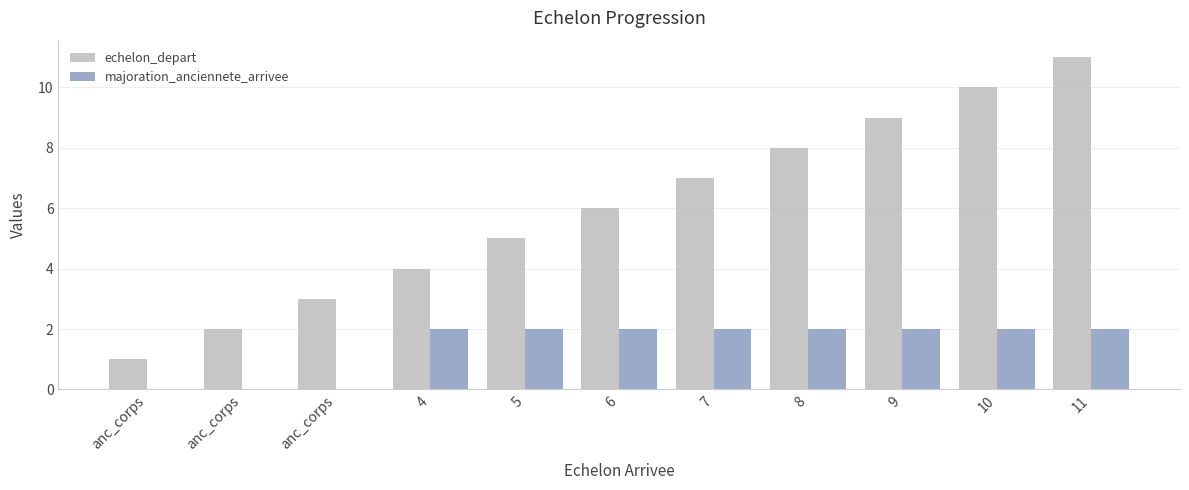

How many groups of bars are there?

11